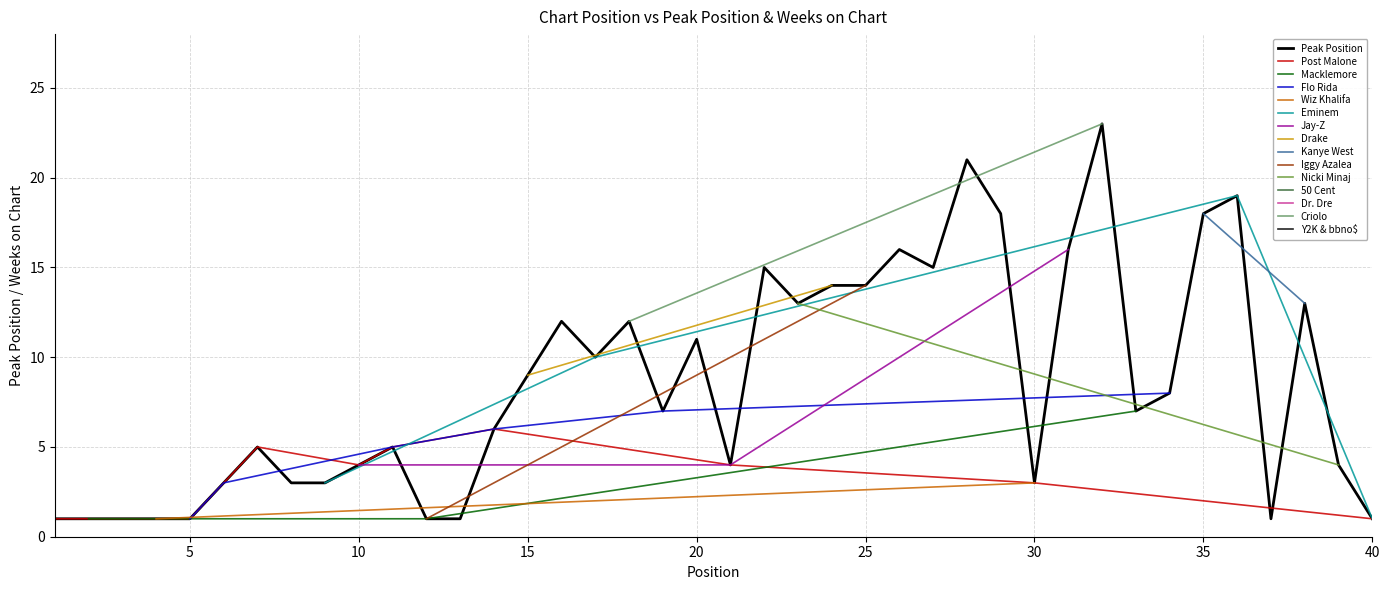

What is the average value?

8